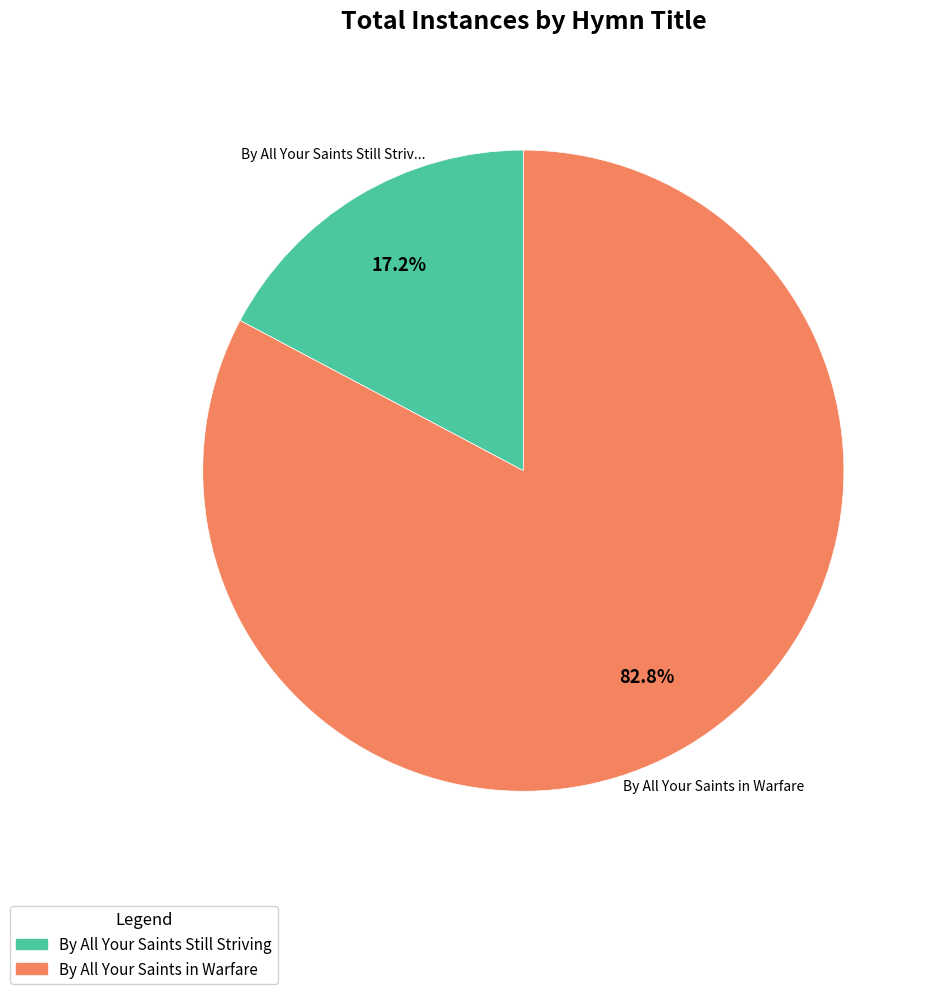

Count the number of slices in the pie.

2